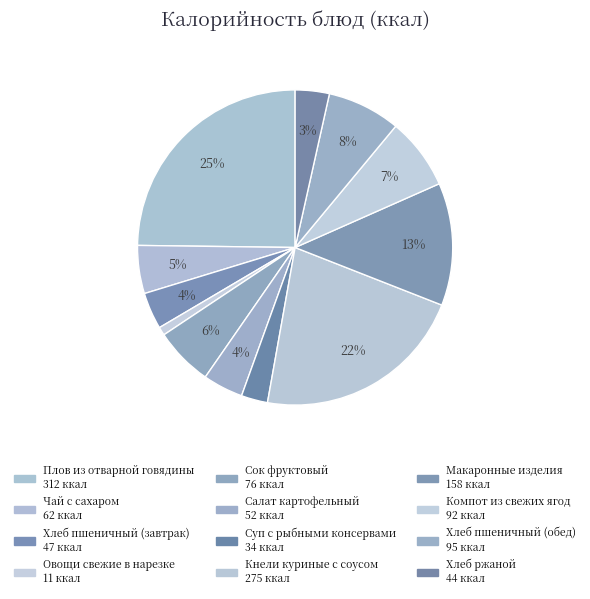

What percentage is NOT represented by Компот из свежих ягод?

92.7%